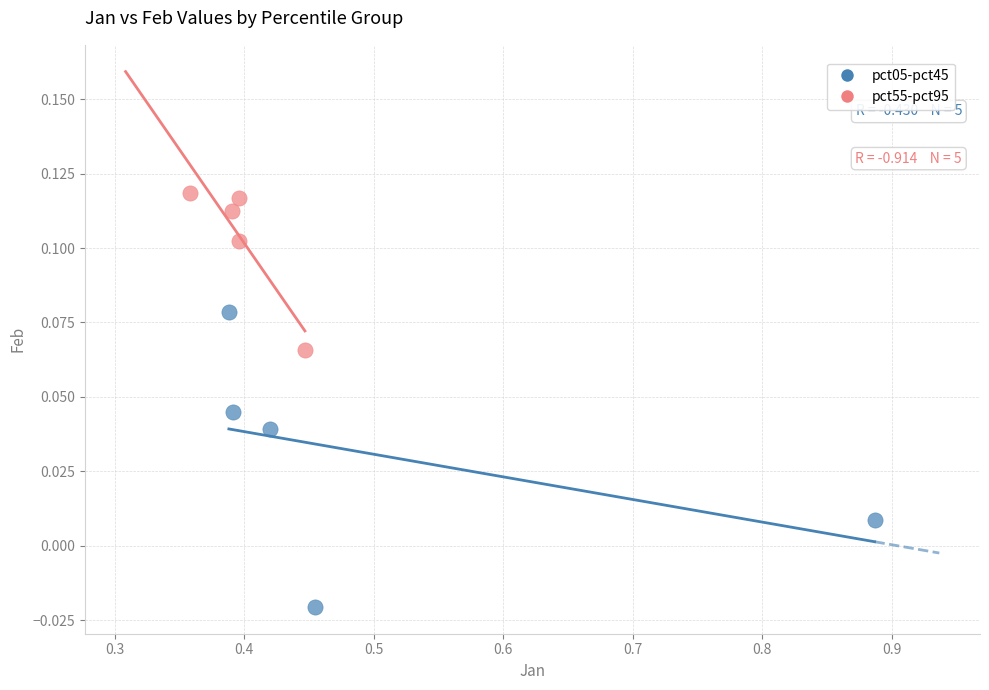

Which series reaches the minimum Y coordinate?

pct05-pct45